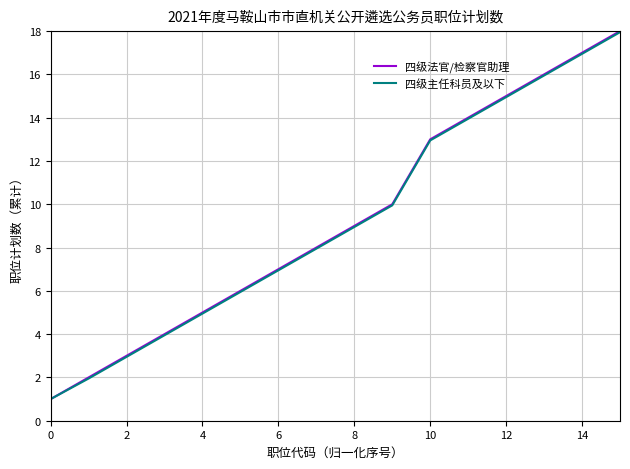

What is the minimum value shown in the chart?

1.0